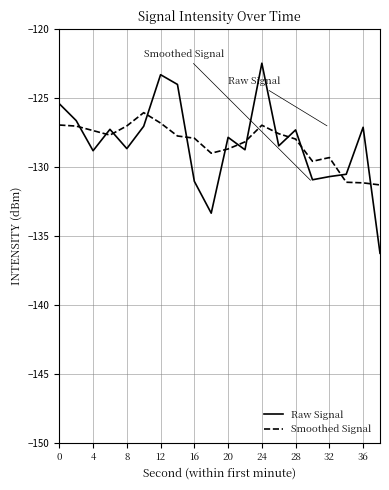

How many intersections are there between Smoothed Signal and Raw Signal?

13